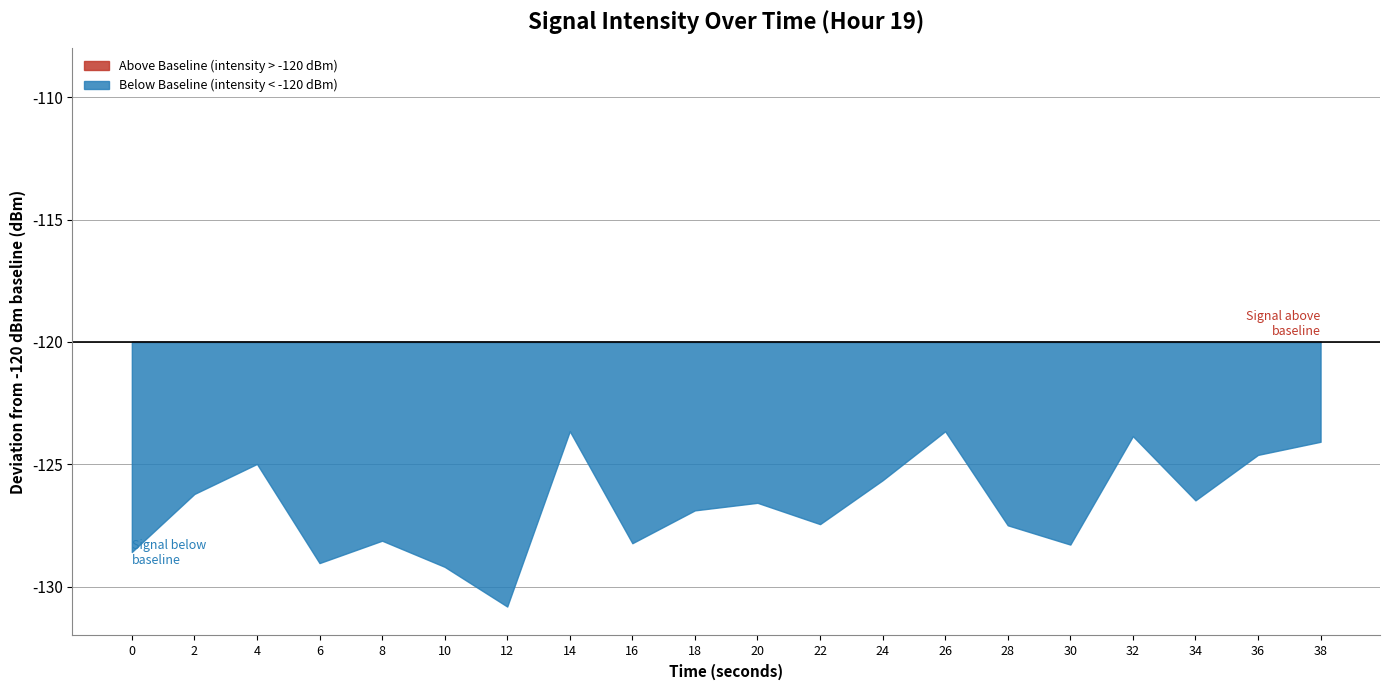

What is the maximum value shown in the chart?

-123.6